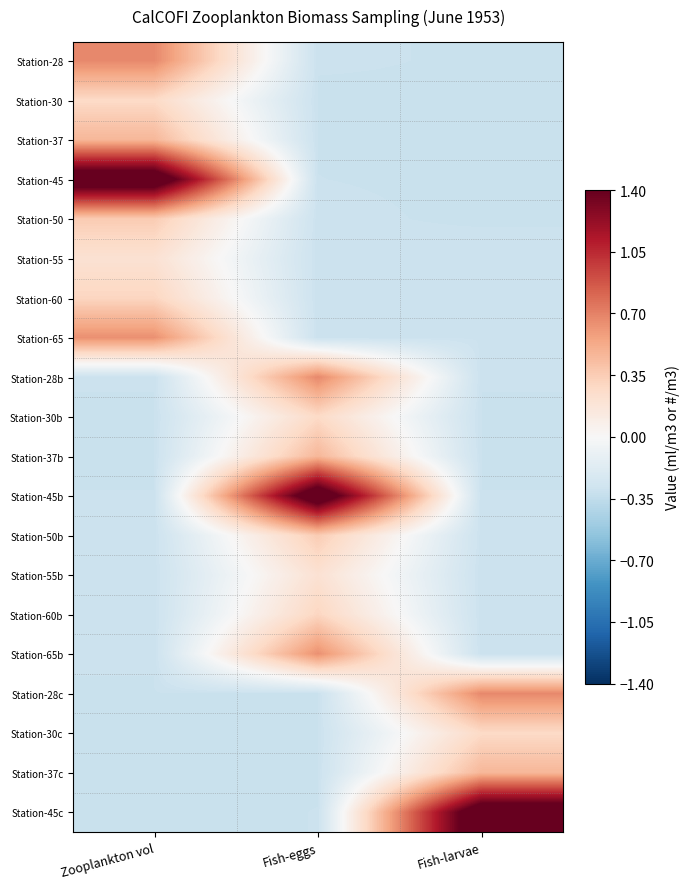

Reading left to right, extract all data points from this chart.

Station-28: Zooplankton vol=0.7	Fish-eggs=-0.3	Fish-larvae=-0.3
Station-30: Zooplankton vol=0.3	Fish-eggs=-0.3	Fish-larvae=-0.3
Station-37: Zooplankton vol=0.5	Fish-eggs=-0.3	Fish-larvae=-0.3
Station-45: Zooplankton vol=1.7	Fish-eggs=-0.3	Fish-larvae=-0.3
Station-50: Zooplankton vol=0.4	Fish-eggs=-0.3	Fish-larvae=-0.3
Station-55: Zooplankton vol=0.2	Fish-eggs=-0.3	Fish-larvae=-0.3
Station-60: Zooplankton vol=0.3	Fish-eggs=-0.3	Fish-larvae=-0.3
Station-65: Zooplankton vol=0.6	Fish-eggs=-0.3	Fish-larvae=-0.3
Station-28b: Zooplankton vol=-0.3	Fish-eggs=0.7	Fish-larvae=-0.3
Station-30b: Zooplankton vol=-0.3	Fish-eggs=0.3	Fish-larvae=-0.3
Station-37b: Zooplankton vol=-0.3	Fish-eggs=0.5	Fish-larvae=-0.3
Station-45b: Zooplankton vol=-0.3	Fish-eggs=1.7	Fish-larvae=-0.3
Station-50b: Zooplankton vol=-0.3	Fish-eggs=0.4	Fish-larvae=-0.3
Station-55b: Zooplankton vol=-0.3	Fish-eggs=0.2	Fish-larvae=-0.3
Station-60b: Zooplankton vol=-0.3	Fish-eggs=0.3	Fish-larvae=-0.3
Station-65b: Zooplankton vol=-0.3	Fish-eggs=0.6	Fish-larvae=-0.3
Station-28c: Zooplankton vol=-0.3	Fish-eggs=-0.3	Fish-larvae=0.7
Station-30c: Zooplankton vol=-0.3	Fish-eggs=-0.3	Fish-larvae=0.3
Station-37c: Zooplankton vol=-0.3	Fish-eggs=-0.3	Fish-larvae=0.5
Station-45c: Zooplankton vol=-0.3	Fish-eggs=-0.3	Fish-larvae=1.7